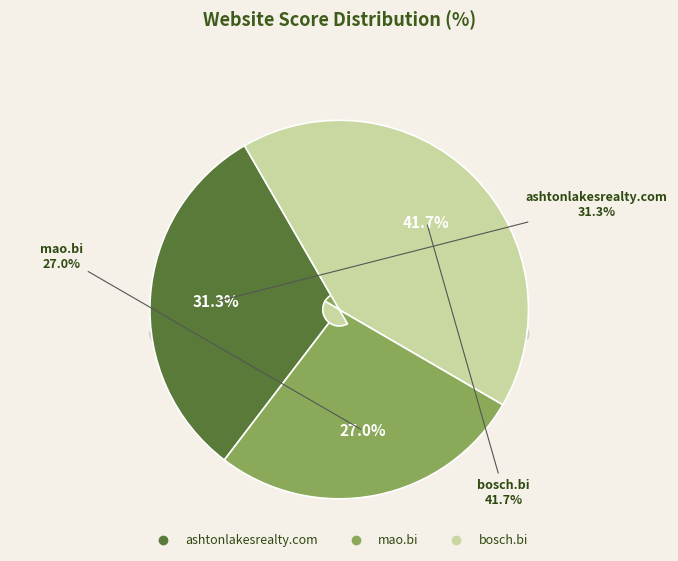

What is the ratio of the value at bosch.bi to the value at ashtonlakesrealty.com?

1.3